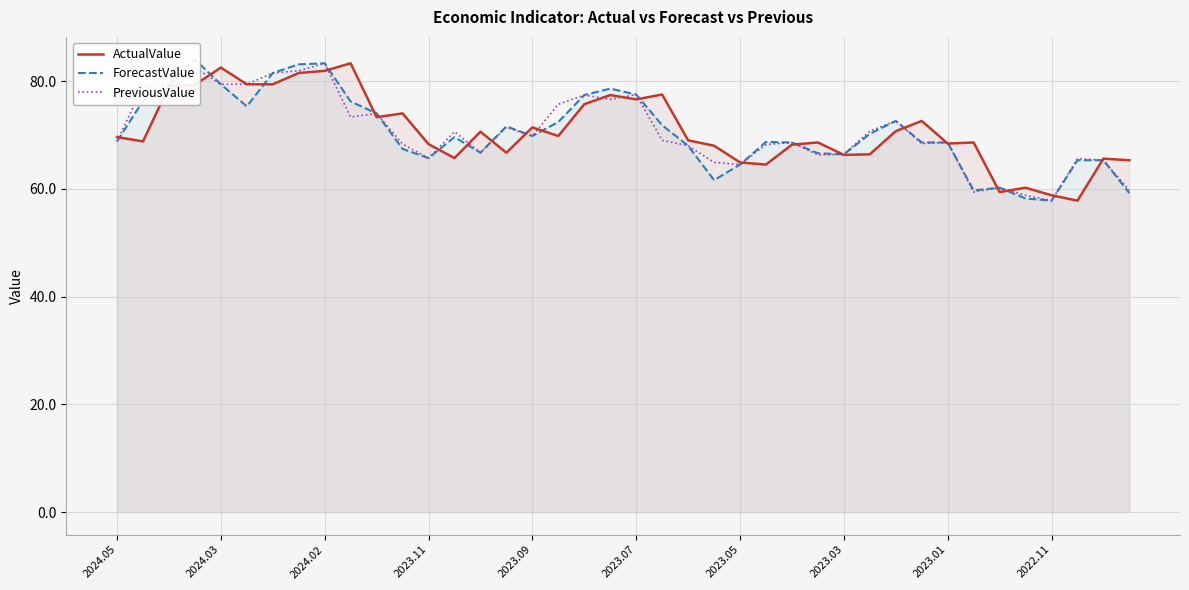

Rank the series at 14 from highest to lowest value.

ActualValue, ForecastValue, PreviousValue